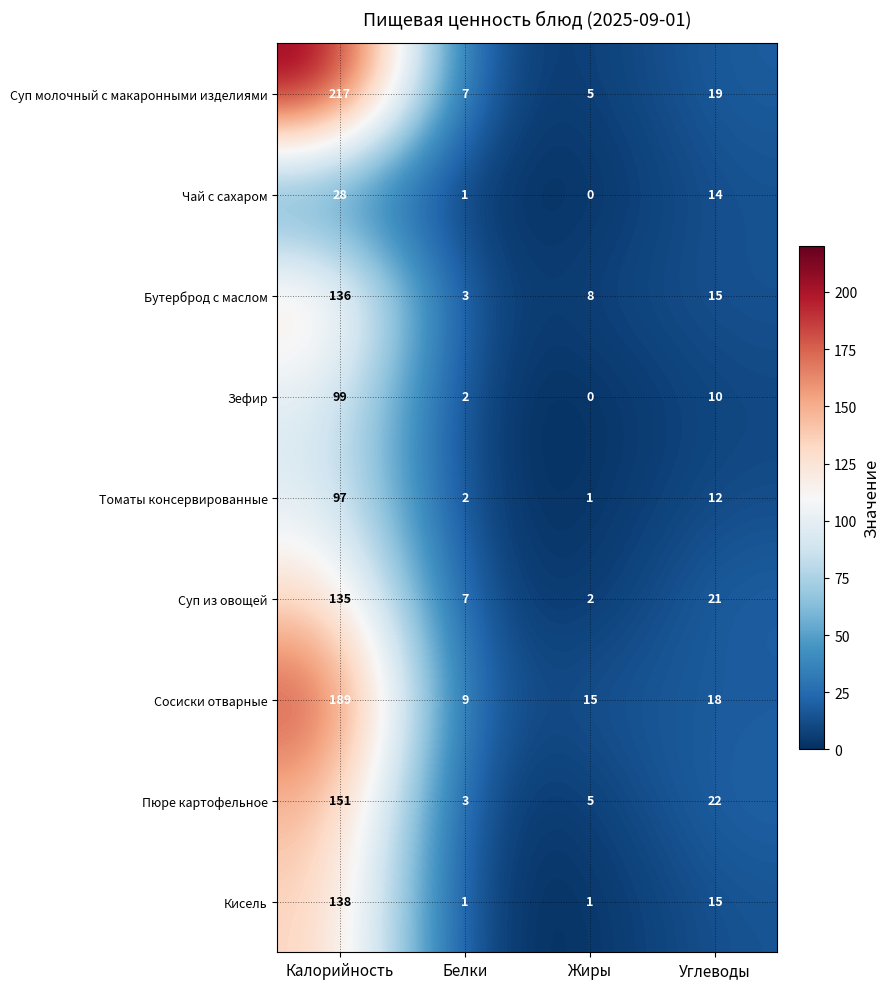

True or false: Суп из овощей has a value of 5 at Белки.

False